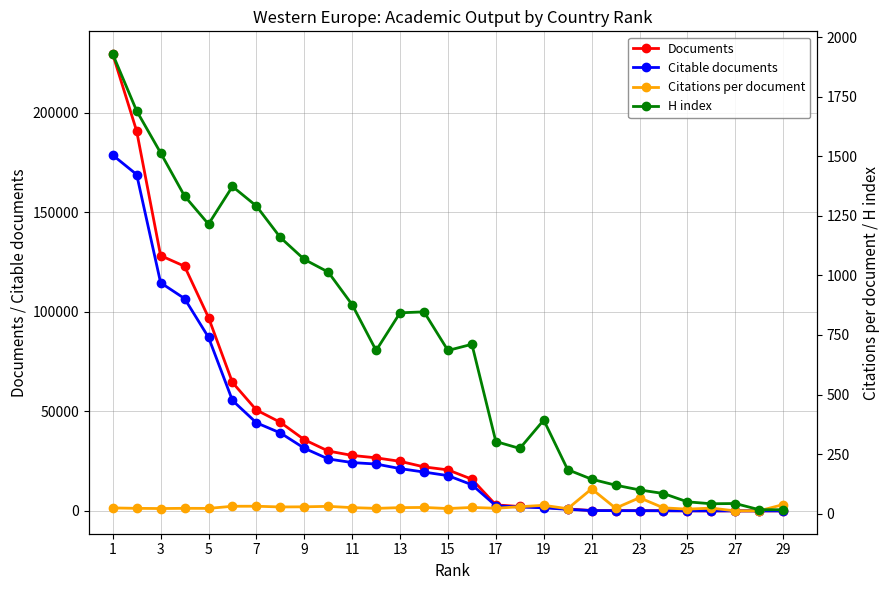

List the series in order of their peak value, lowest first.

Citations per document, H index, Citable documents, Documents